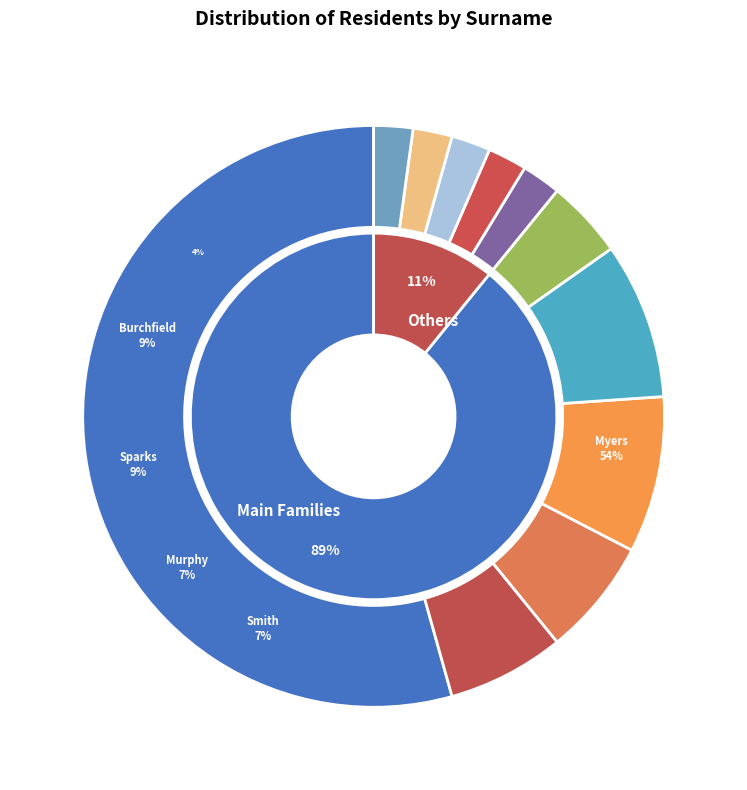

To the nearest percent, what percentage of the pie is Myers?

54%